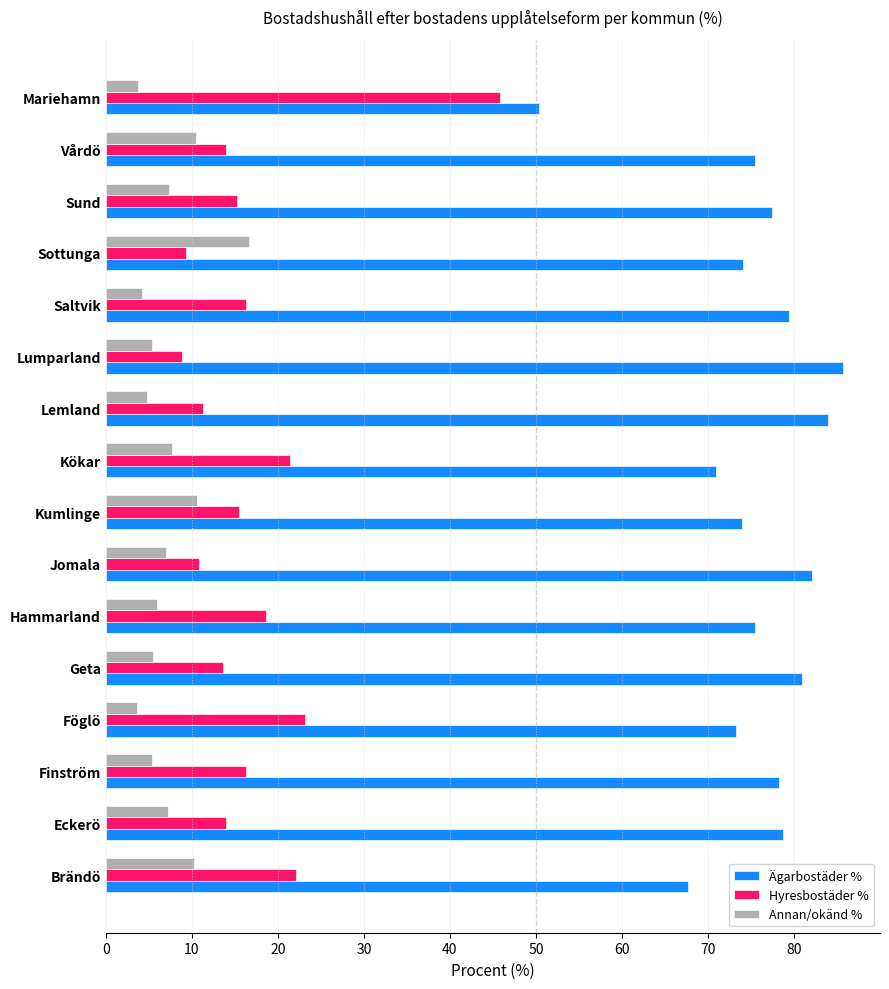

True or false: Hyresbostäder % has a value of 15.2 at Sund.

True